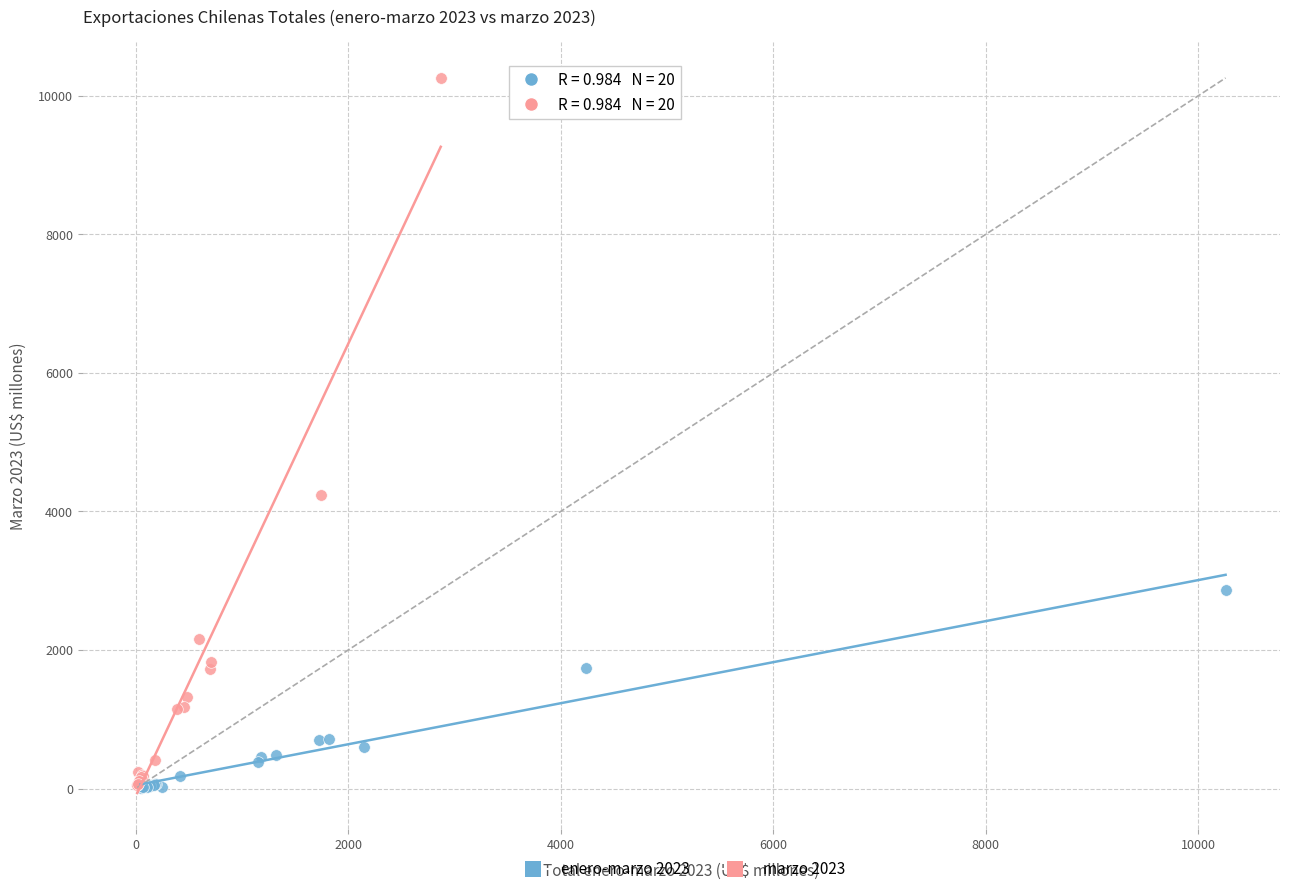

Which series reaches the maximum Y coordinate?

marzo 2023